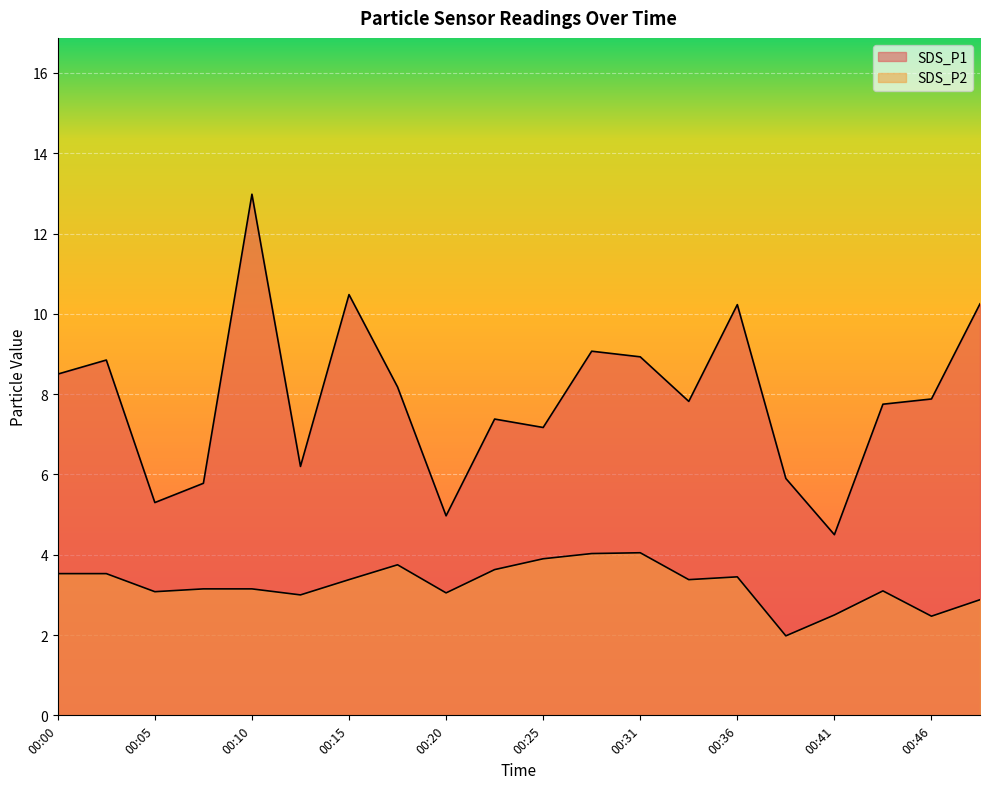

True or false: SDS_P1 and SDS_P2 intersect in this chart.

False